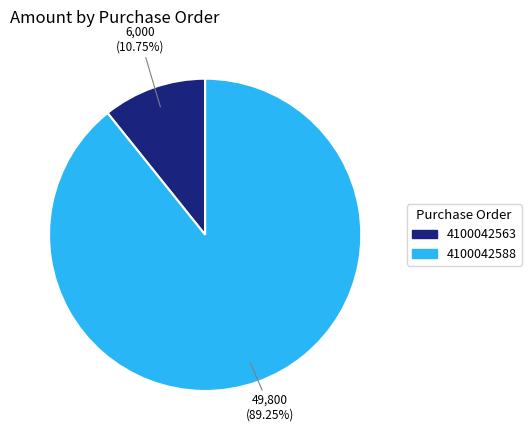

Do 4100042563 and 4100042588 together represent more than half of the pie?

Yes